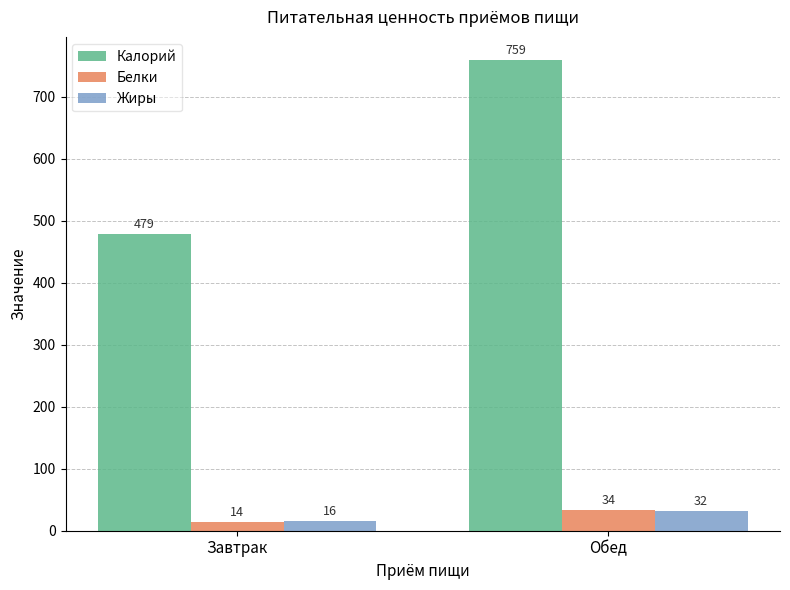

Does the chart contain stacked bars?

No